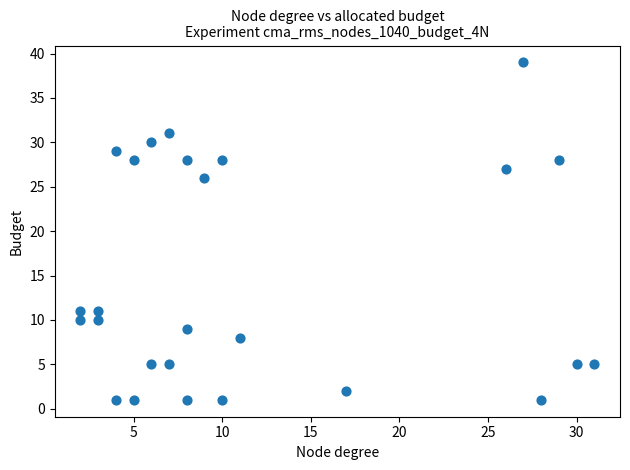

What Y value in the scatter plot is closest to 20?

26